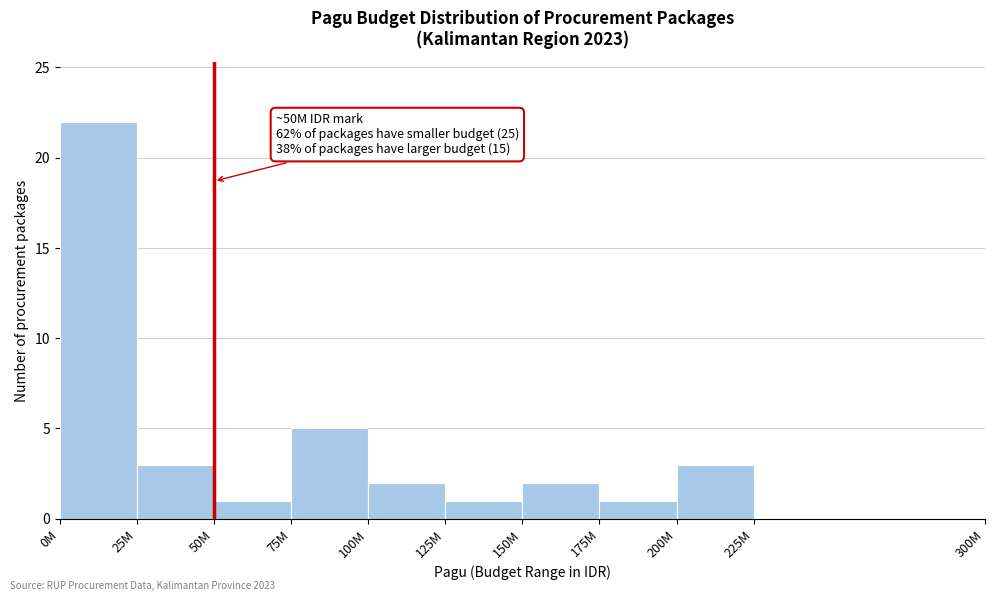

Reading left to right, what are all the values shown in this chart?

0M=22	25M=3	50M=1	75M=5	100M=2	125M=1	150M=2	175M=1	200M=3	225M=0